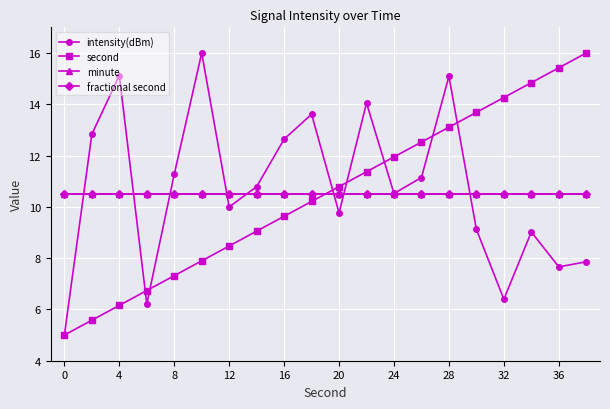

Does the chart have visible grid lines?

Yes